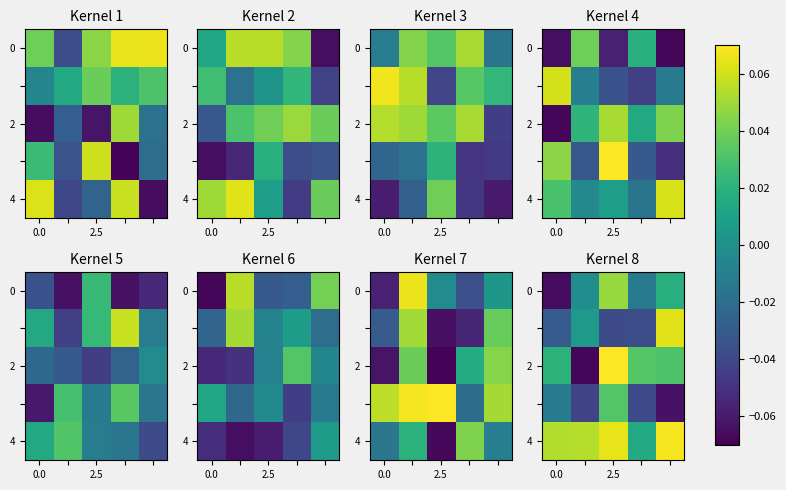

Count the 4 values in the range 0 to 1.

5